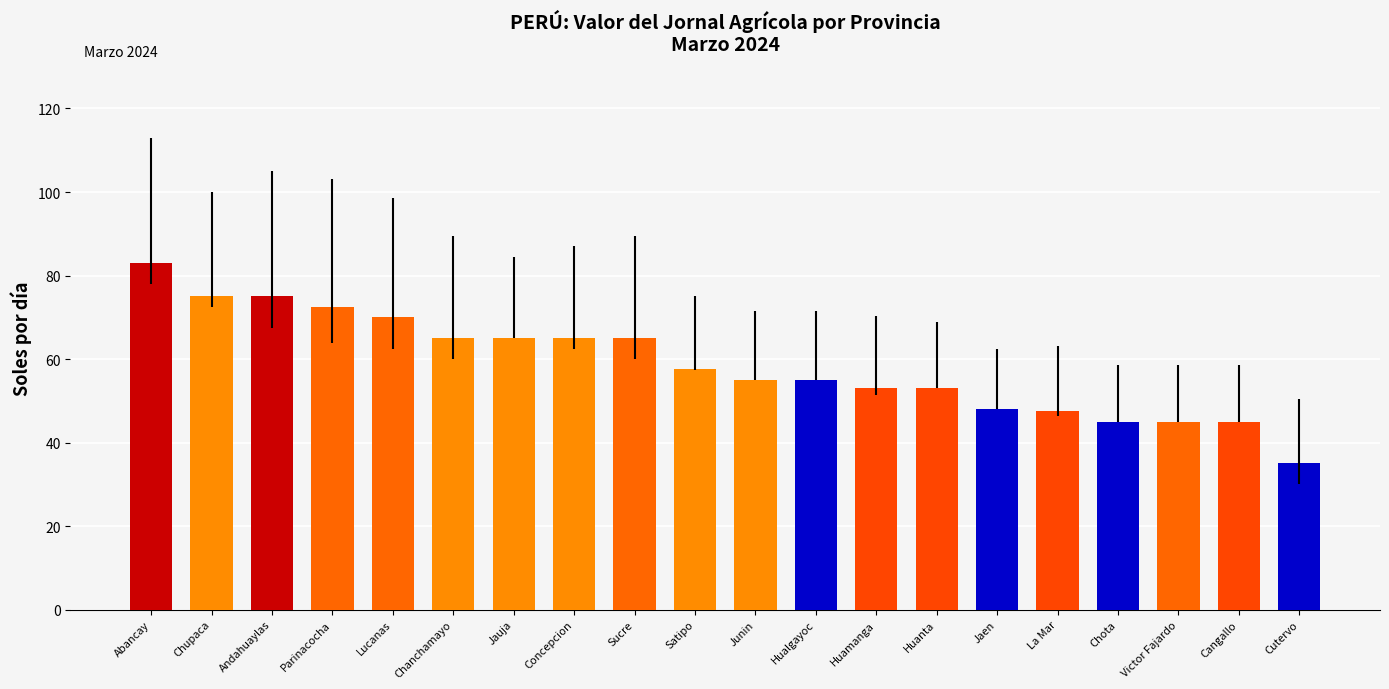

What position from the left is Parinacocha?

4